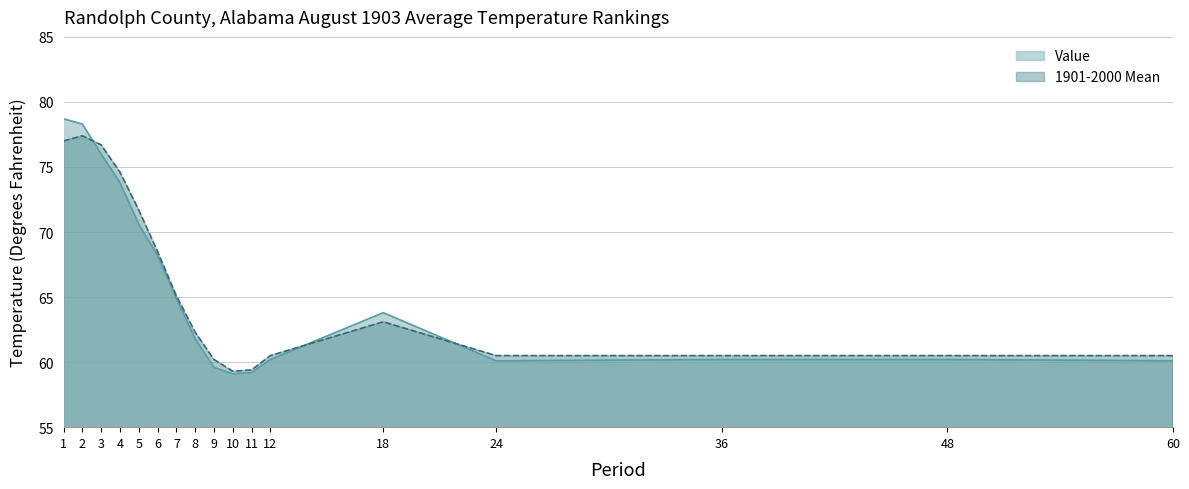

True or false: Value has more than 2 points higher than both neighbors.

False